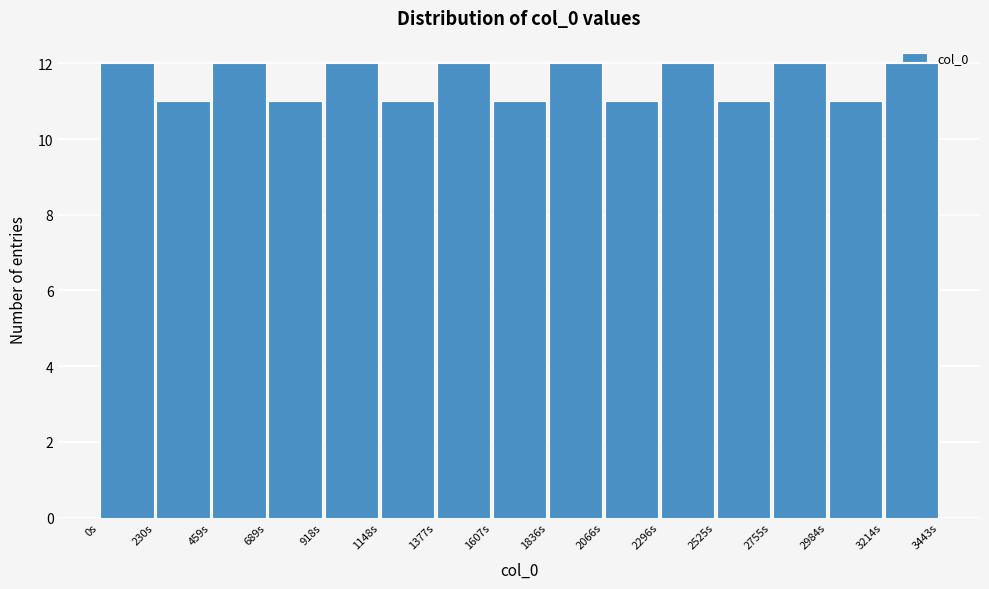

How tall is the bar that spans 2300 to 2550 on the x-axis? Neither the bar edges nor the heights are printed on the chart, so give them approximately, as read against the axes.

12